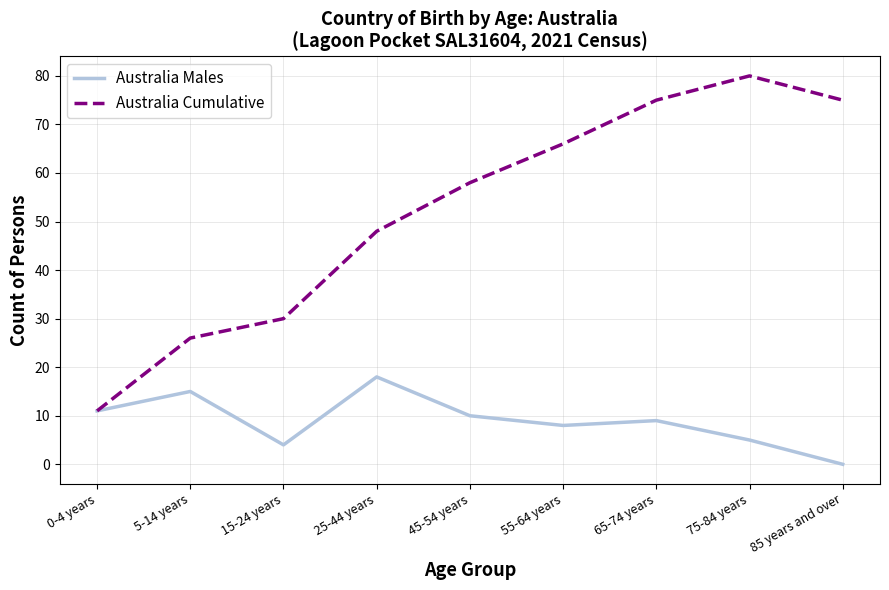

What position from the left is 65-74 years?

7